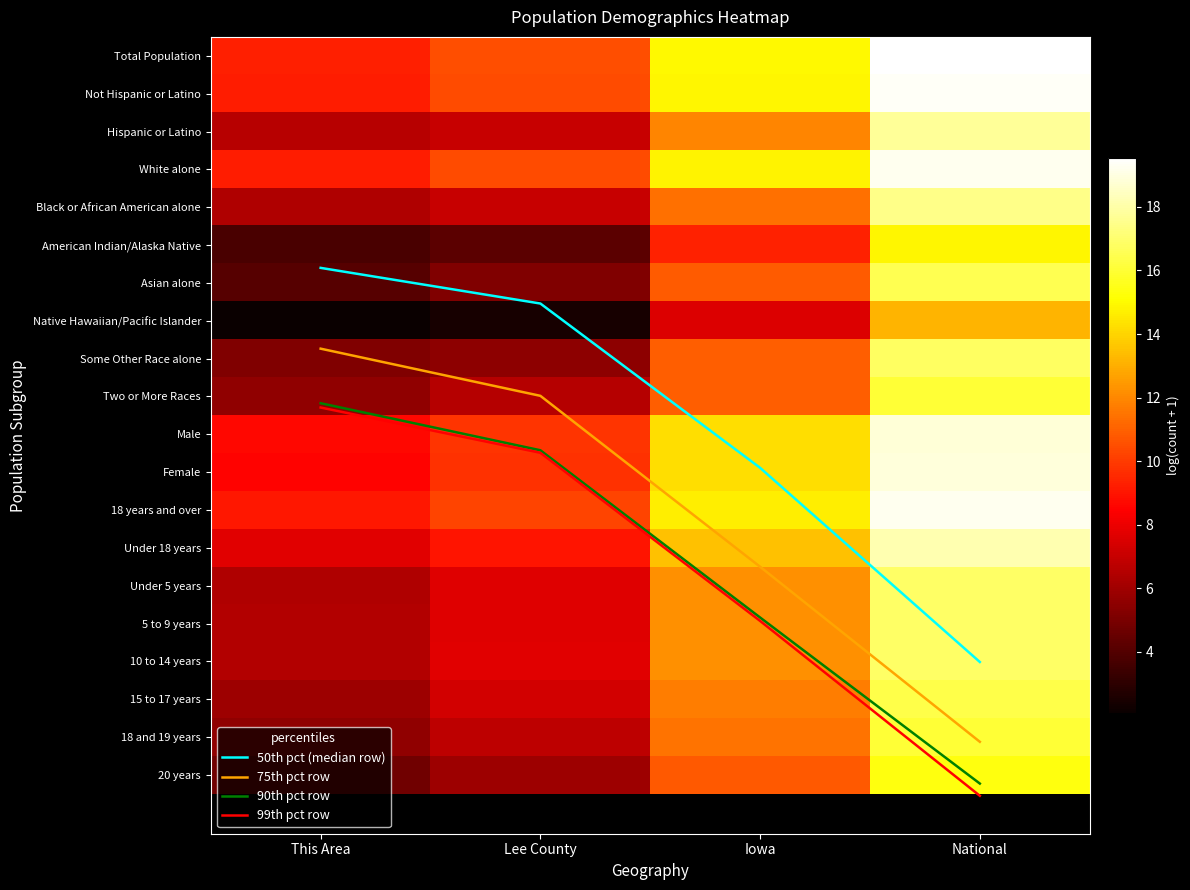

Which series has the largest total across all categories?

99th pct row